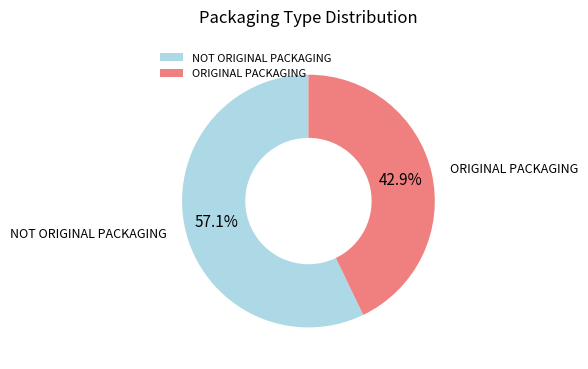

Does any single category account for the majority?

Yes